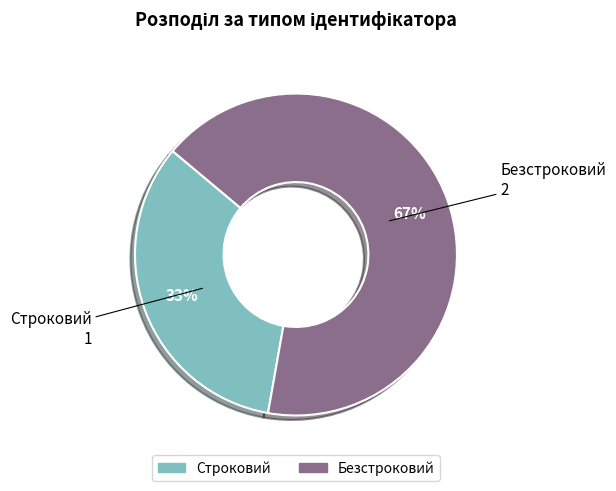

How many segments does this pie chart have?

2